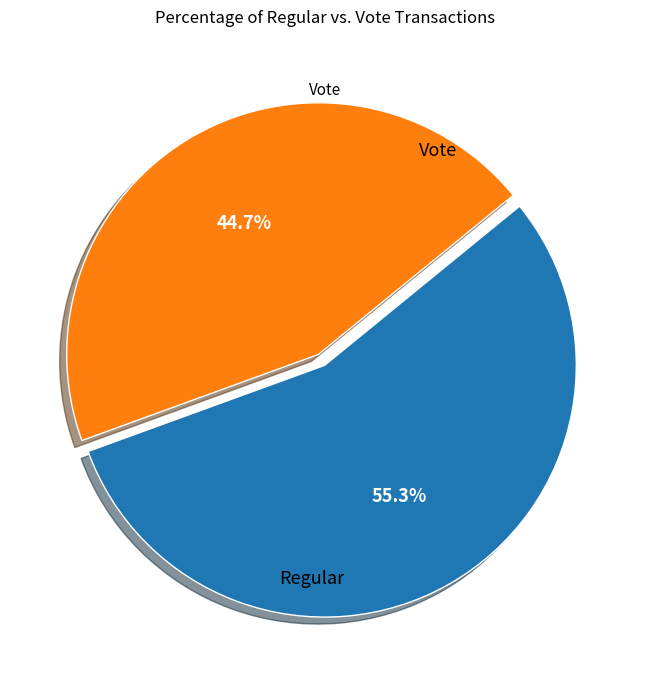

To the nearest percent, what is the difference between the largest and smallest slice percentages?

11%